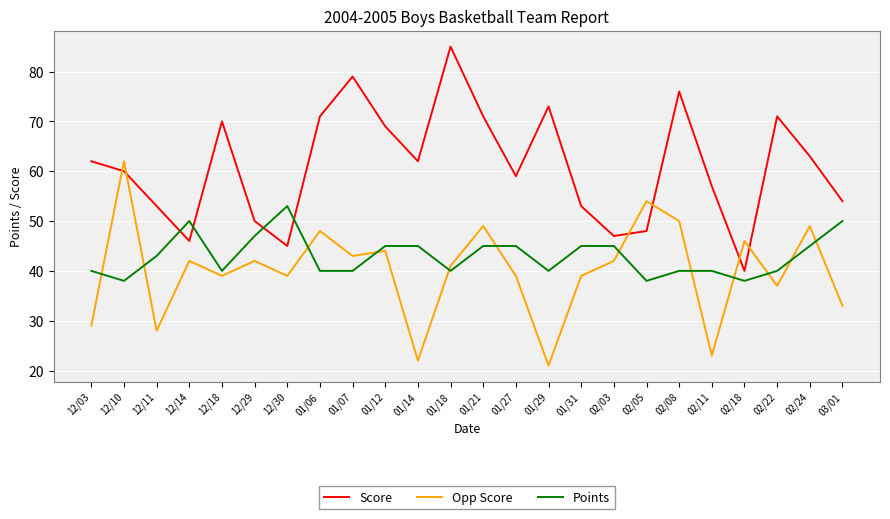

What position from the left is 02/11?

20